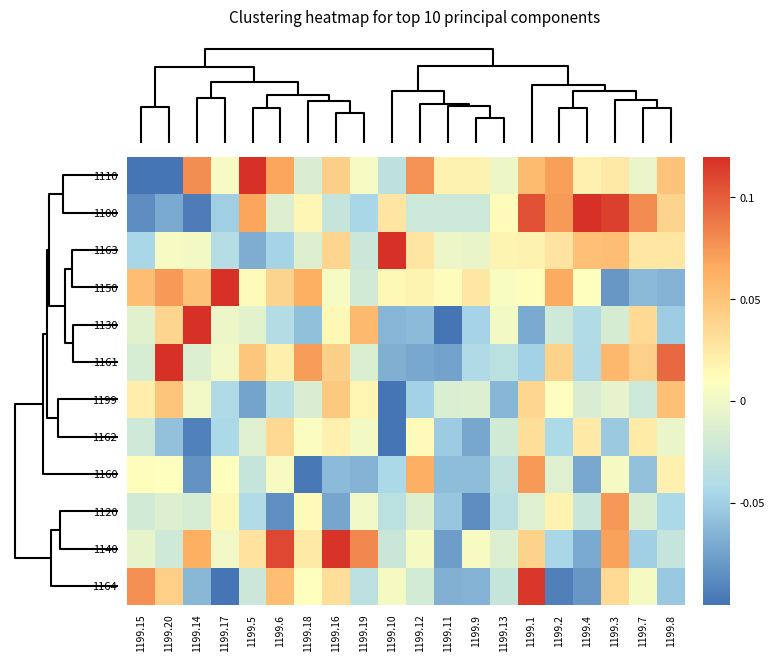

How many distinct data groups are displayed?

12